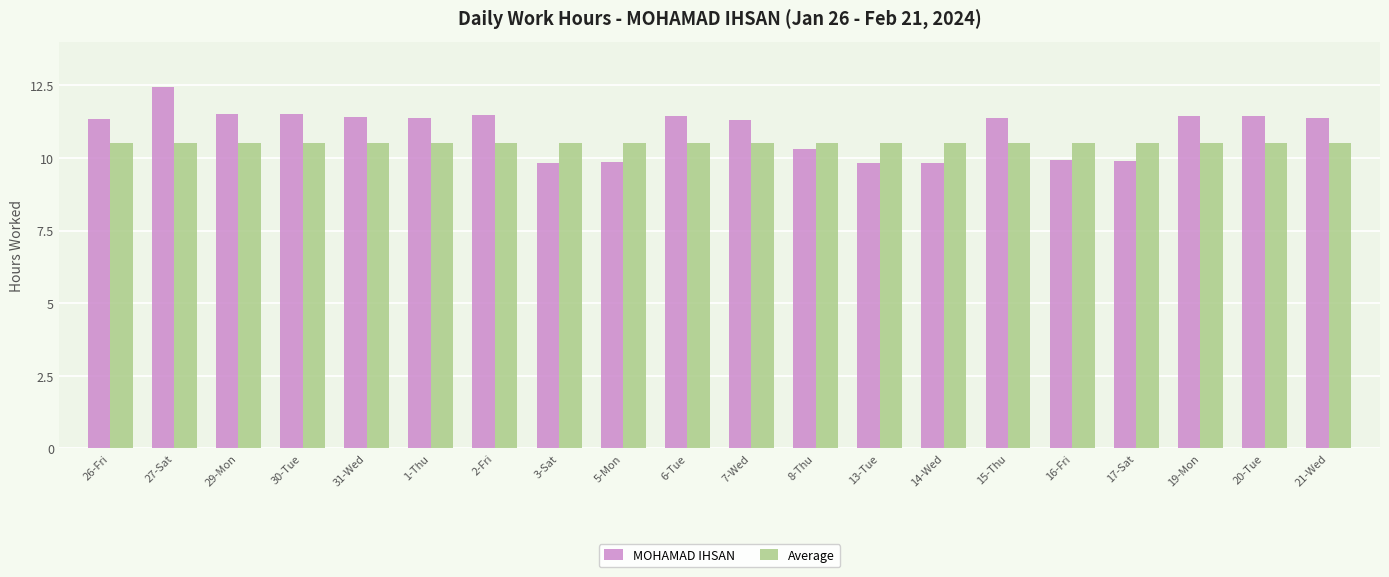

What position from the left is 16-Fri?

16